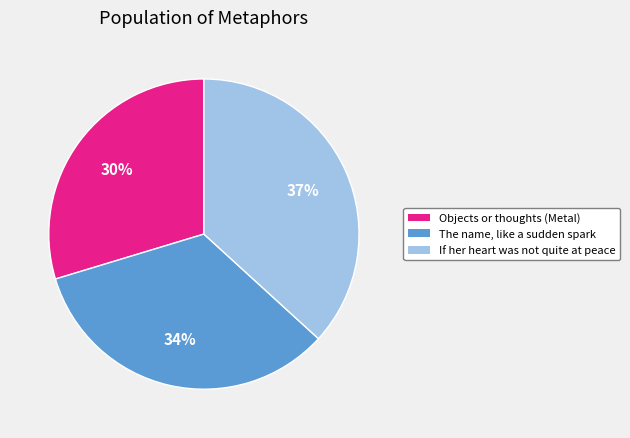

Rank the categories by value from highest to lowest.

If her heart was not quite at peace, The name, like a sudden spark, Objects or thoughts (Metal)